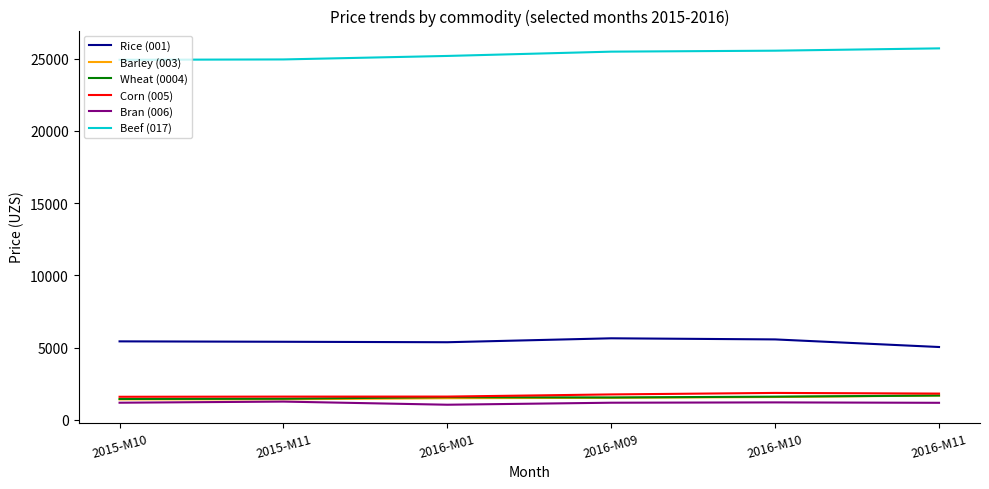

How many distinct data groups are displayed?

6